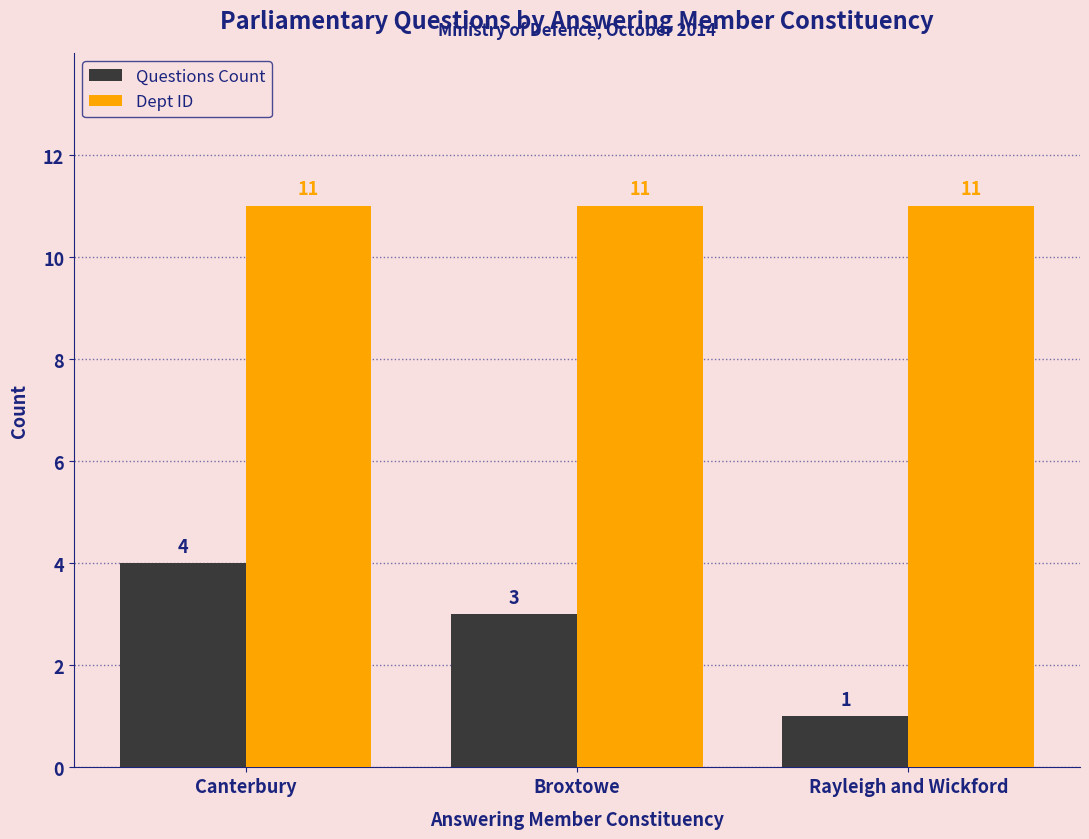

Is the value of Dept ID at Rayleigh and Wickford greater than the value of Questions Count at Canterbury?

Yes